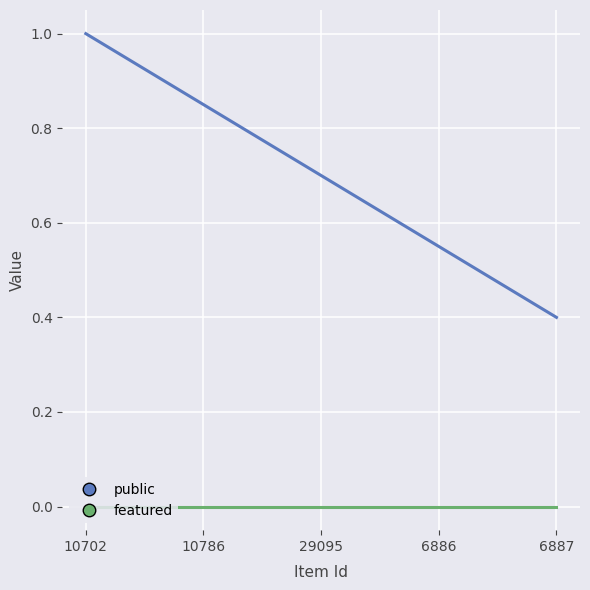

Is the value of featured at 10786 greater than the value of public at 6887?

No